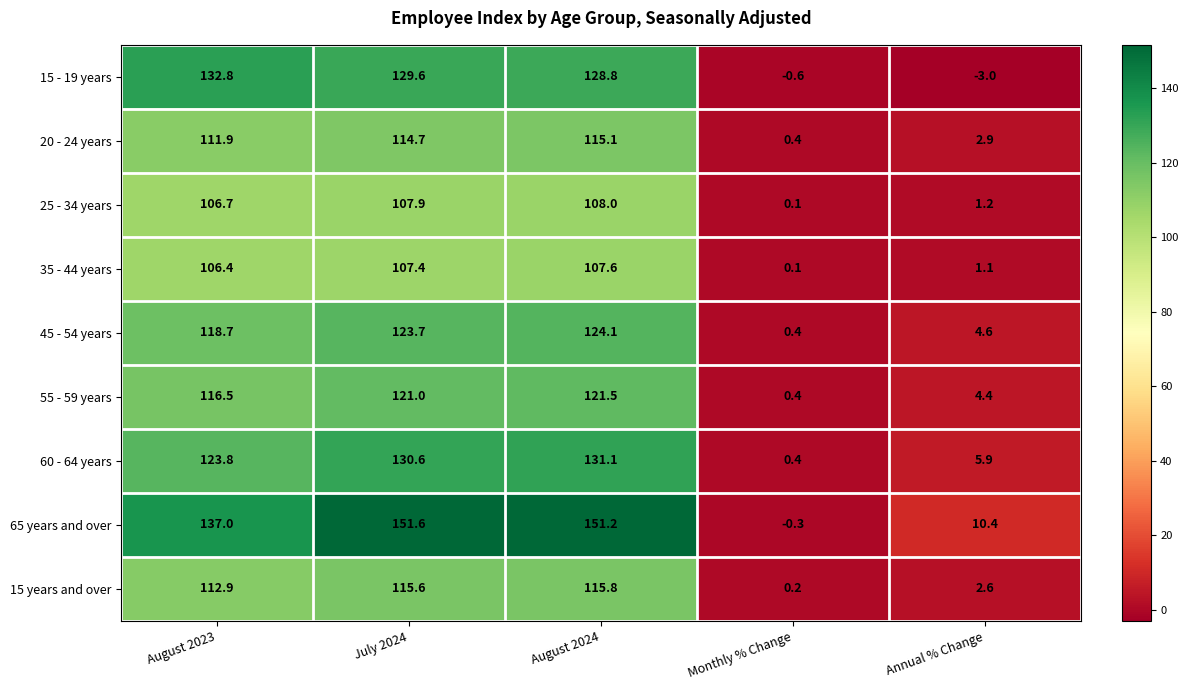

Which series has the largest range (max minus min)?

65 years and over